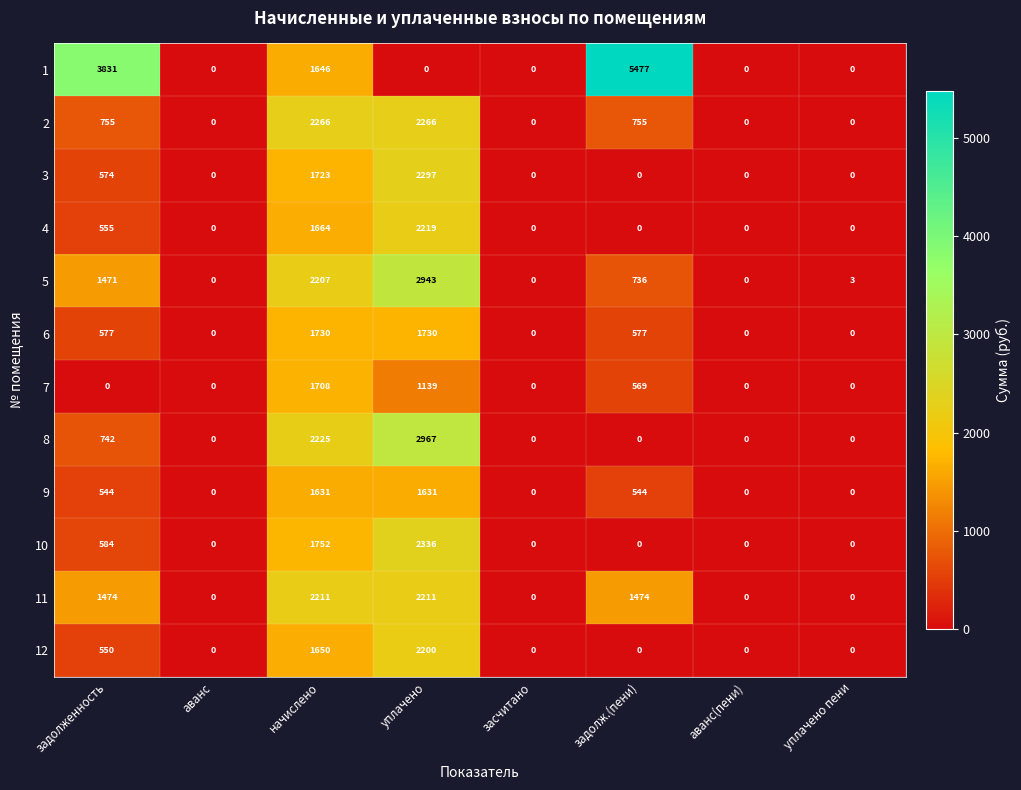

What is the difference between the maximum and minimum values in the 1 series?

5477